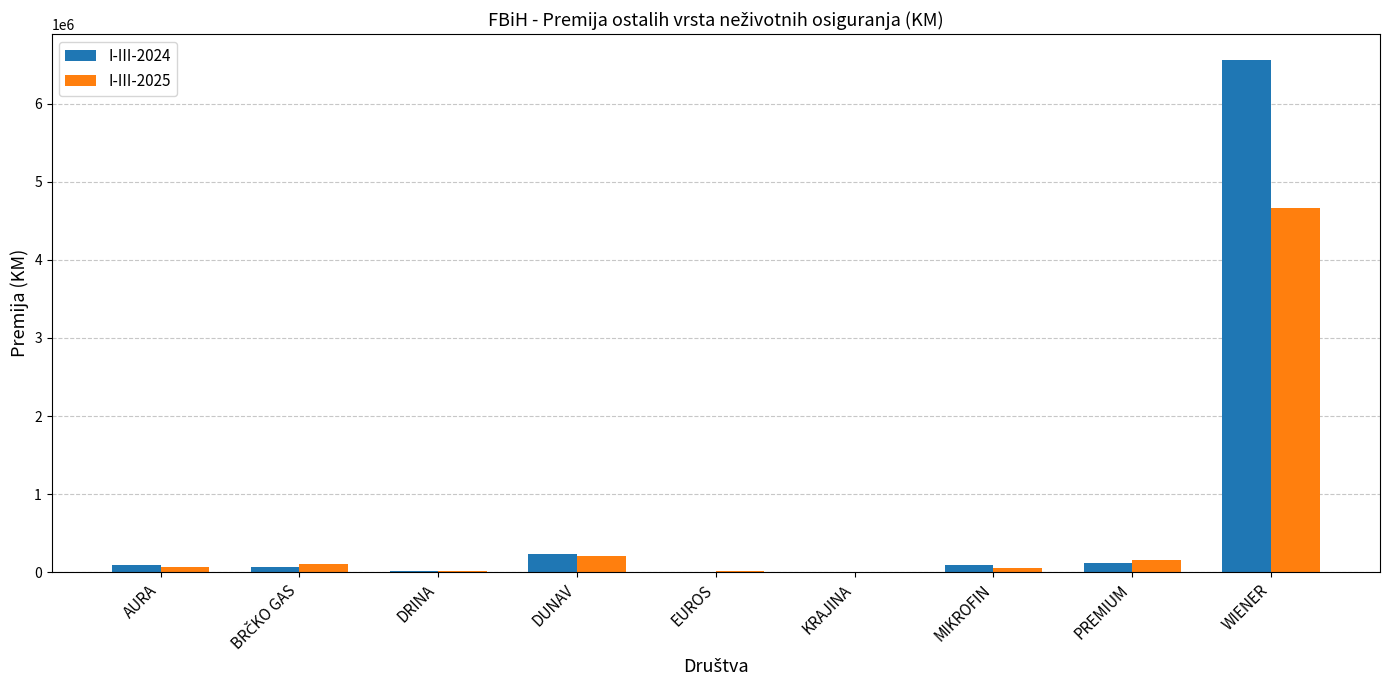

The value of I-III-2025 at DUNAV is 208821. True or false?

True